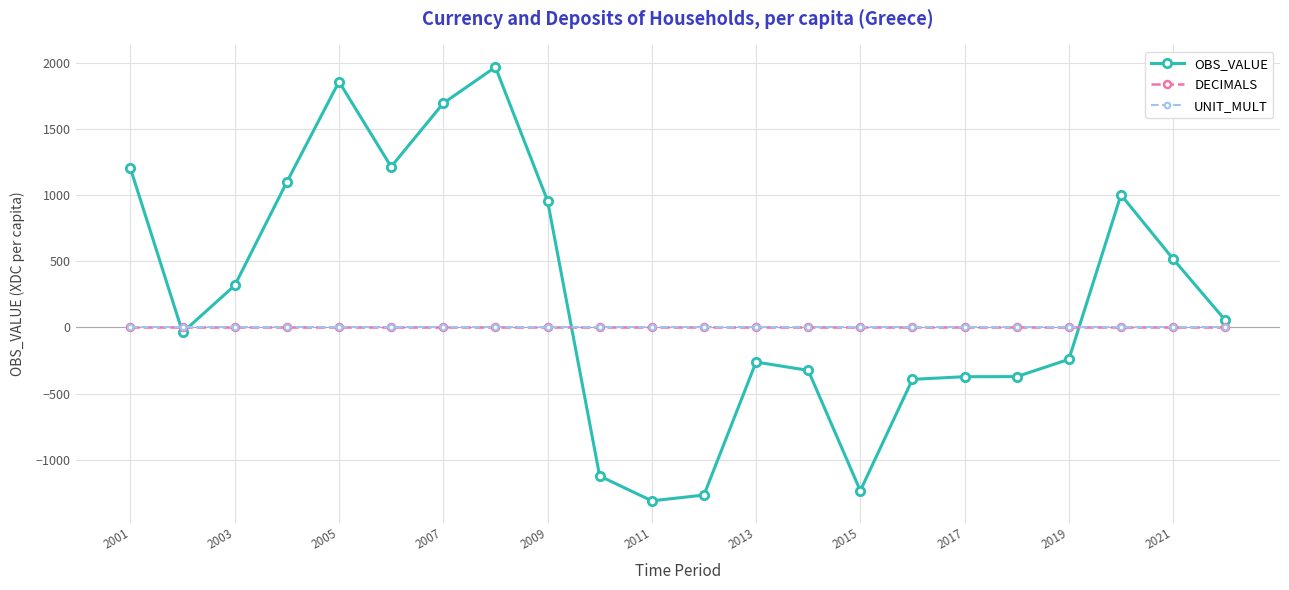

After their last crossing, which series has the higher values: DECIMALS or OBS_VALUE?

OBS_VALUE